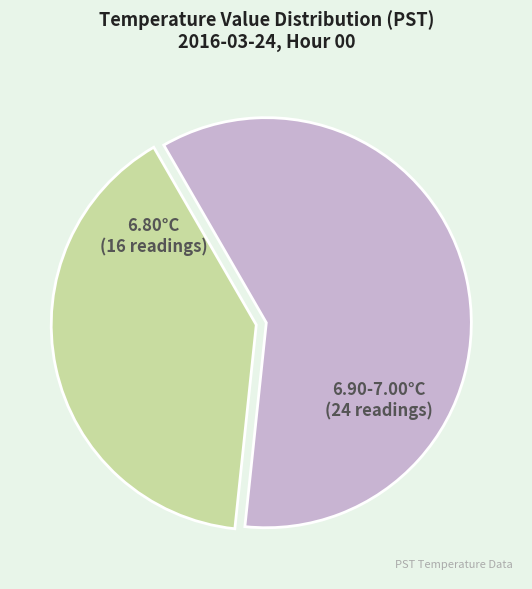

Does any single category account for the majority?

Yes